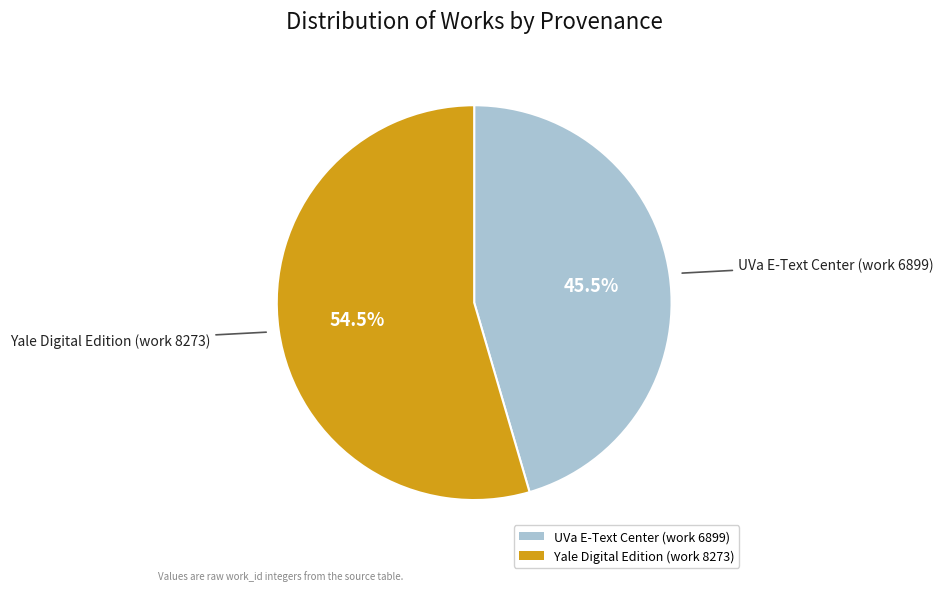

What is the smallest slice in the pie chart?

UVa E-Text Center (work 6899)